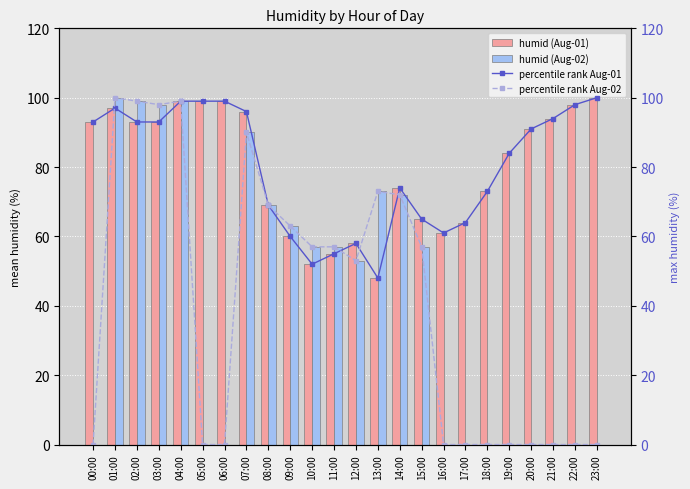

How many data points does each series have?

24